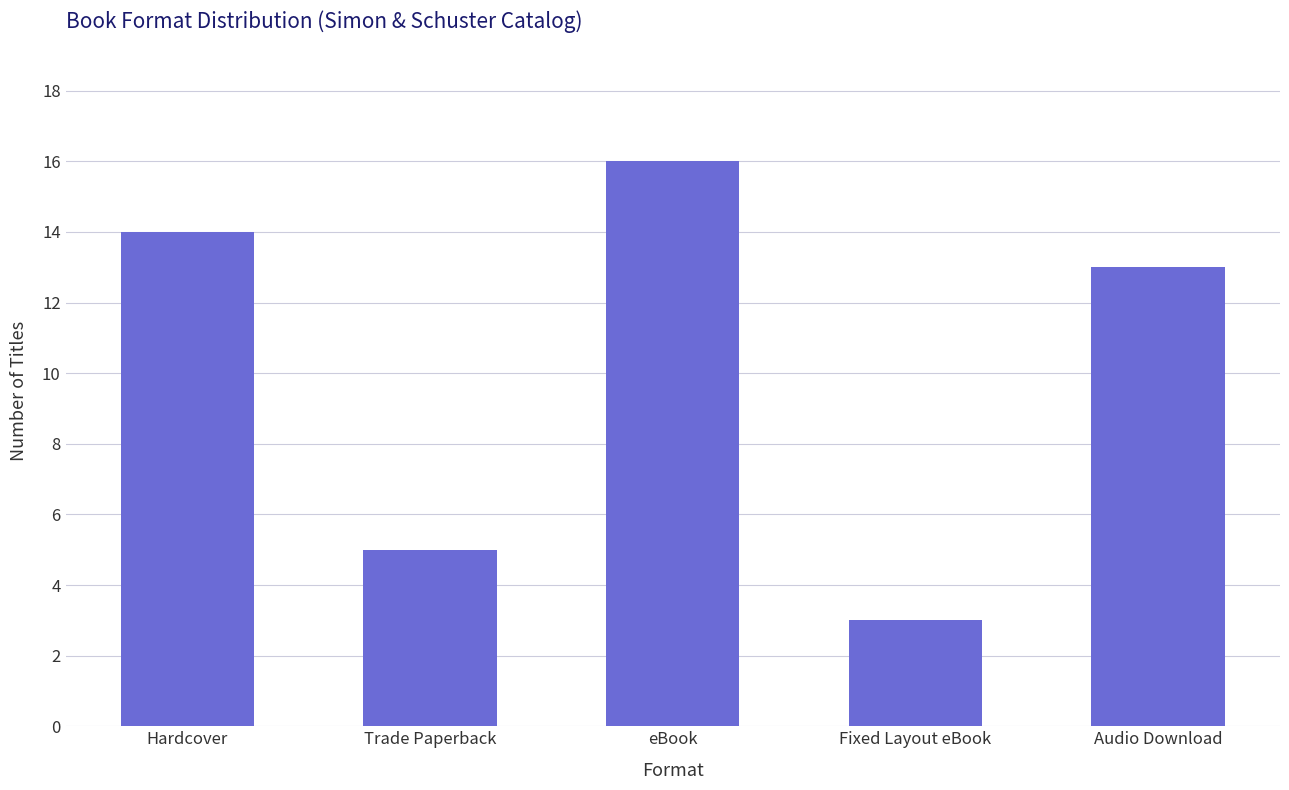

List the labels in order of value, smallest first.

Fixed Layout eBook, Trade Paperback, Audio Download, Hardcover, eBook